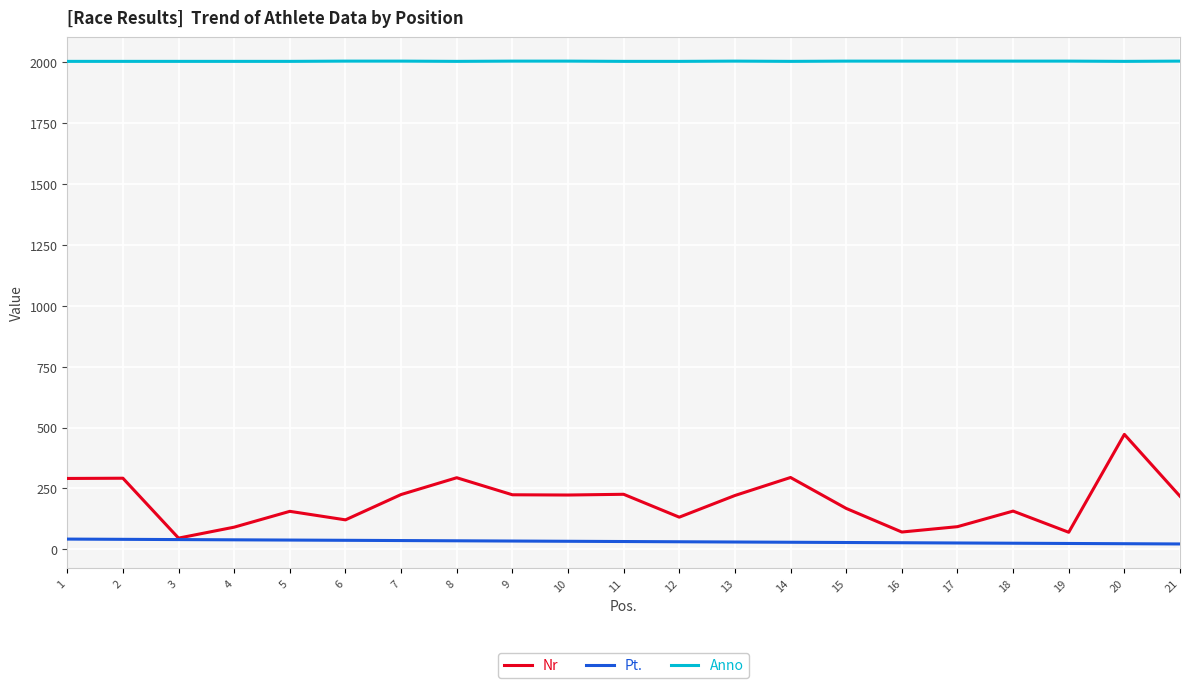

What is the sum of the Pt. values at 19 and 4?

63